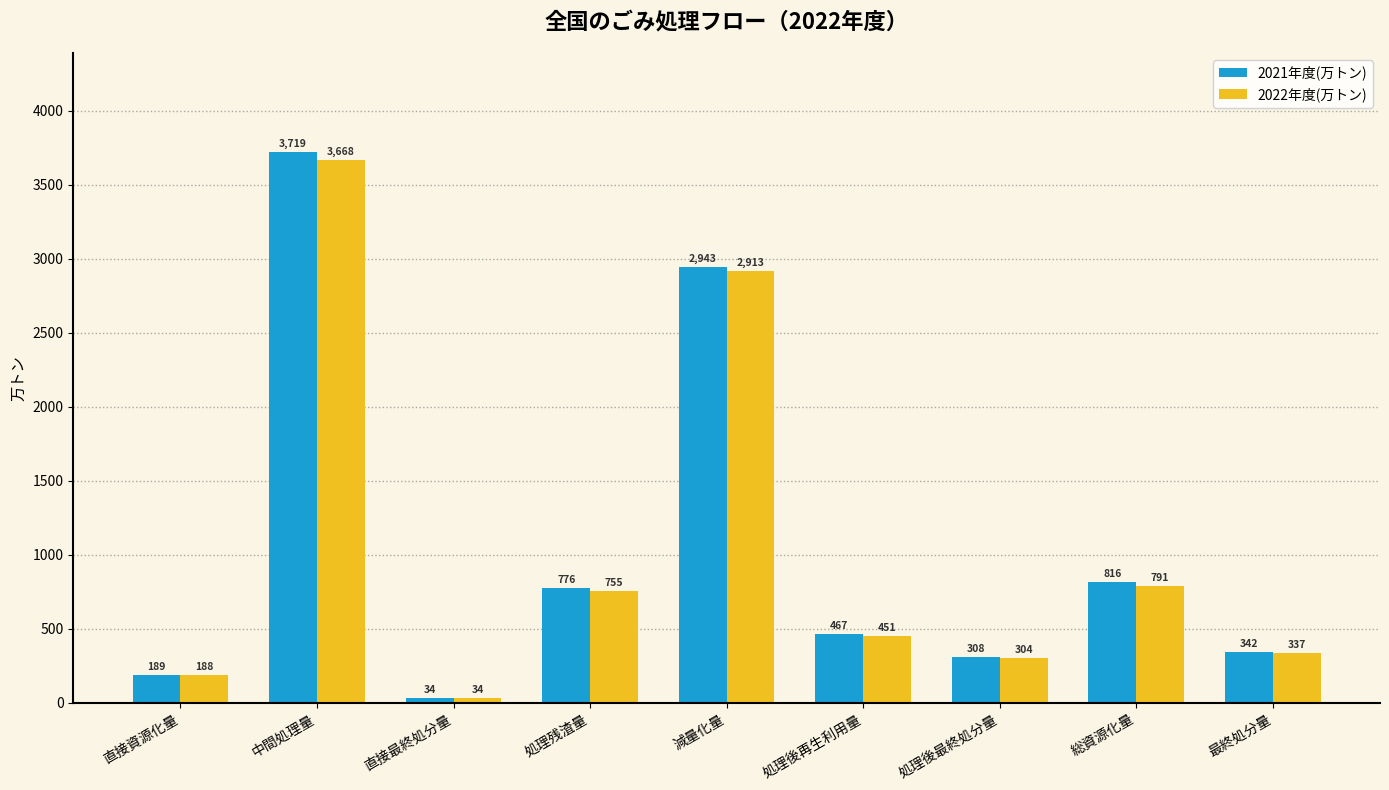

Rank the series by their average value, from highest to lowest.

2021年度(万トン), 2022年度(万トン)